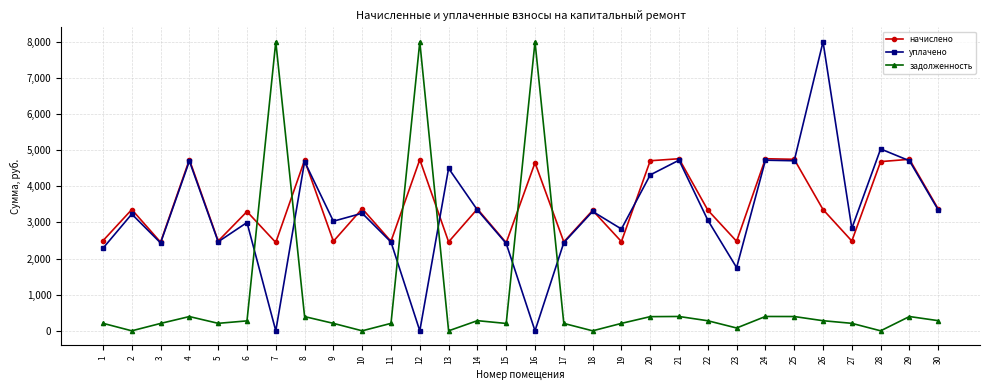

What is the difference between the highest and lowest values at 16?

8000.0